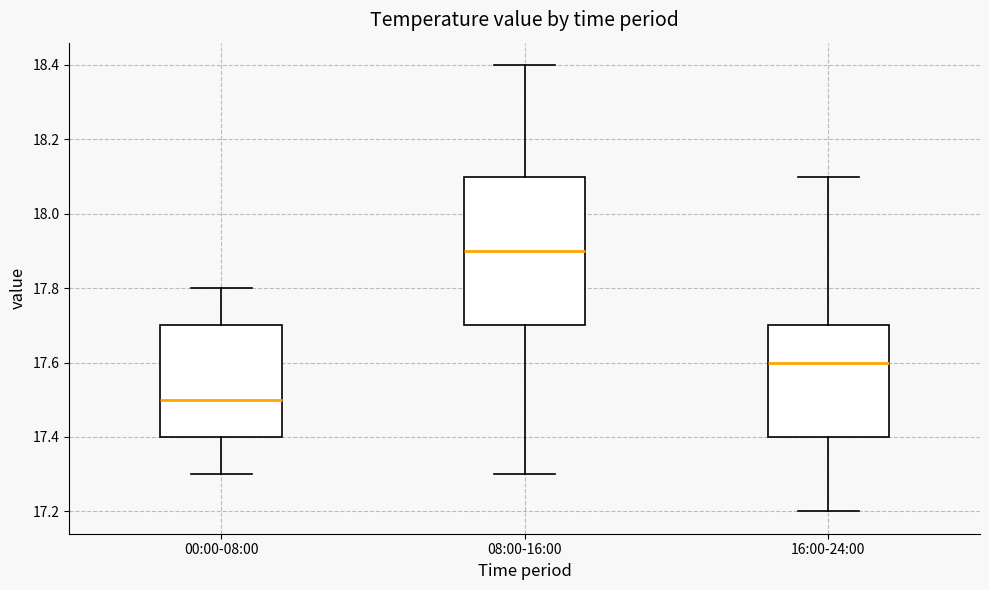

Where does the median line of the box for 00:00-08:00 sit on the y-axis? The values are not printed on the chart, so give them approximately, as read against the axis.

17.5